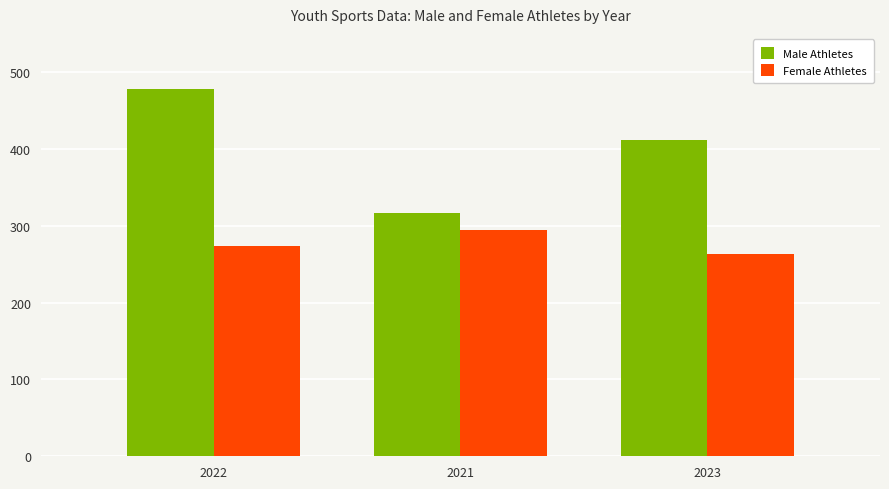

Read the Male Athletes value at 2021.

317